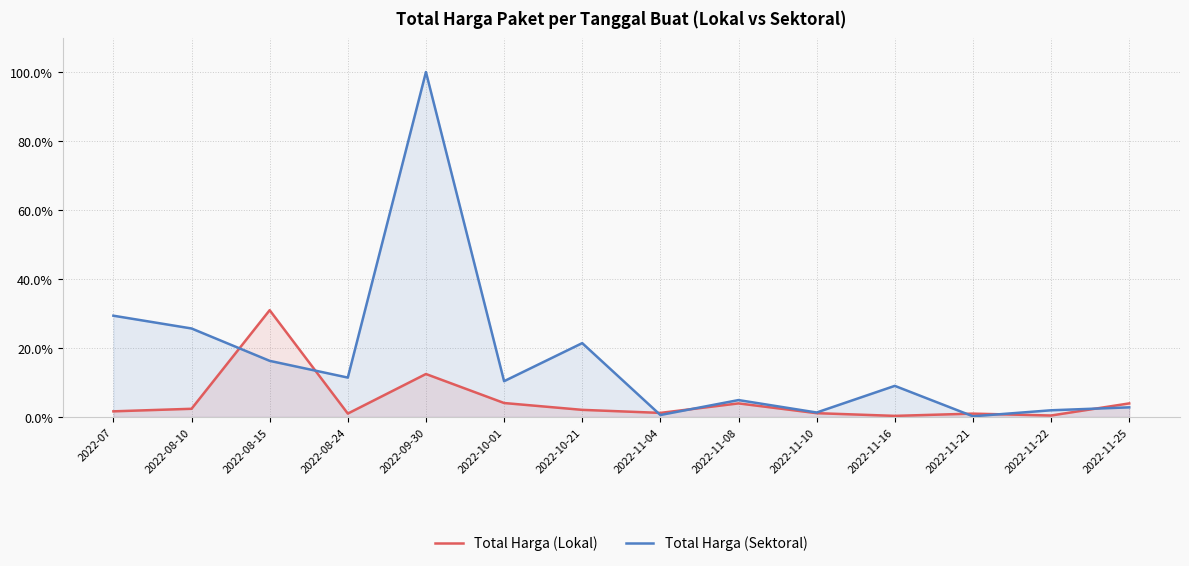

At which label does Total Harga (Lokal) reach its peak?

2022-08-15